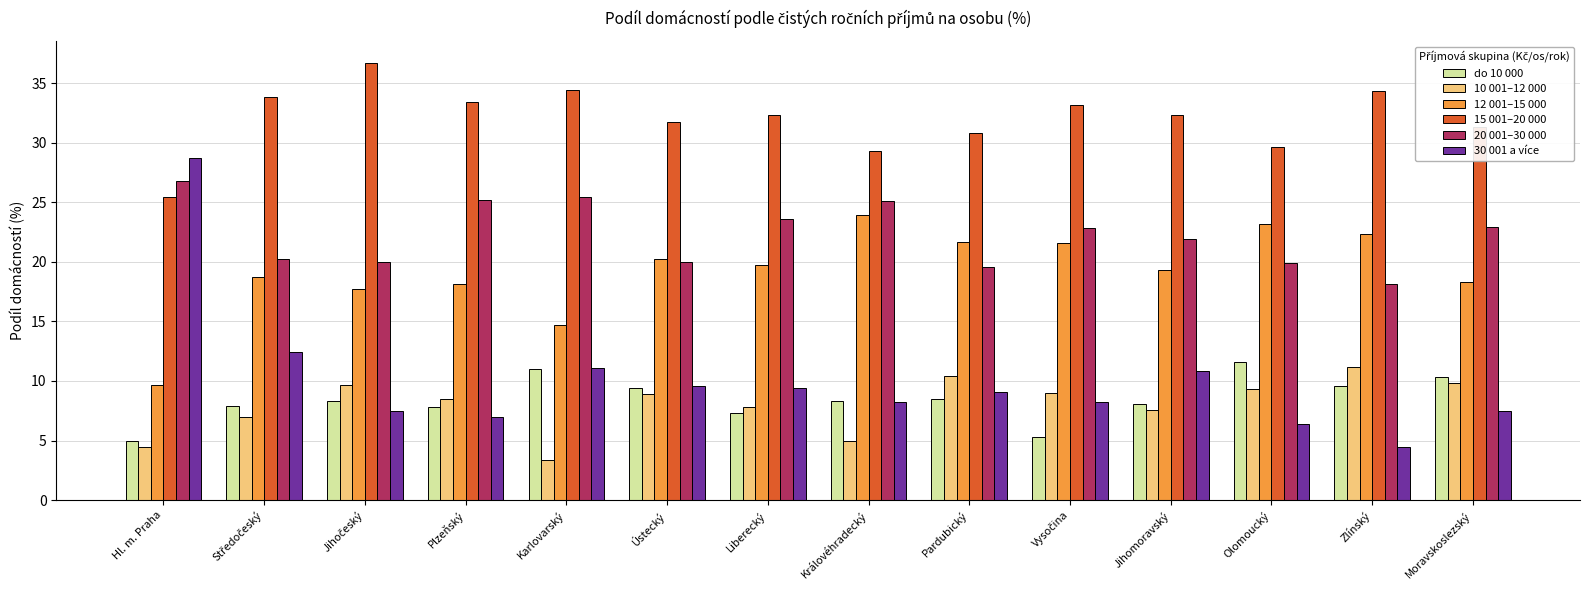

What is the value of the do 10 000 bar at the 6th from the left?

9.4